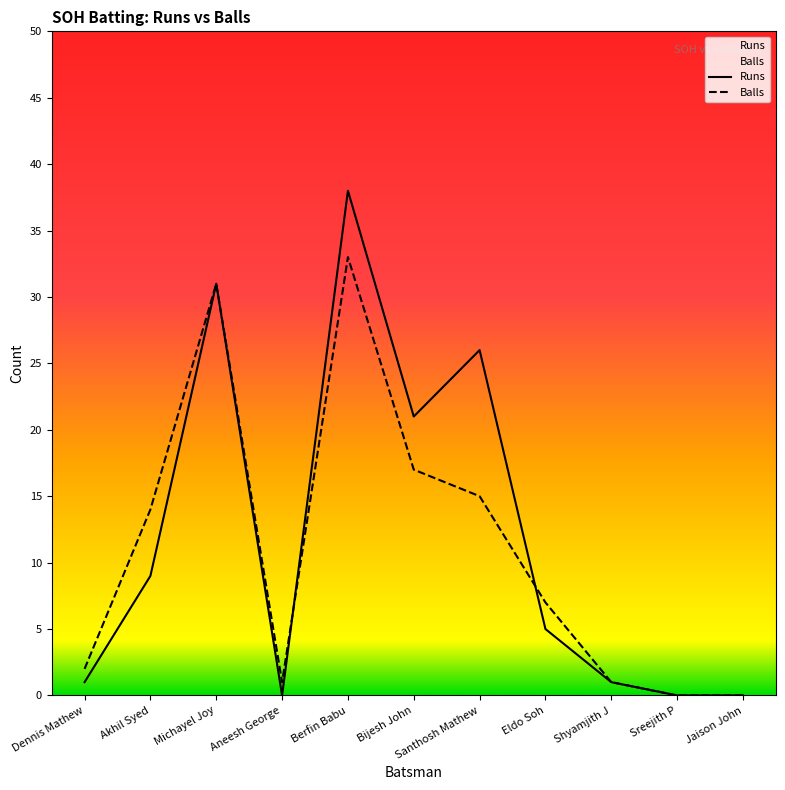

Reading right to left, extract all data points from this chart.

Runs: 0	0	1	5	26	21	38	0	31	9	1
Balls: 0	0	1	7	15	17	33	1	31	14	2